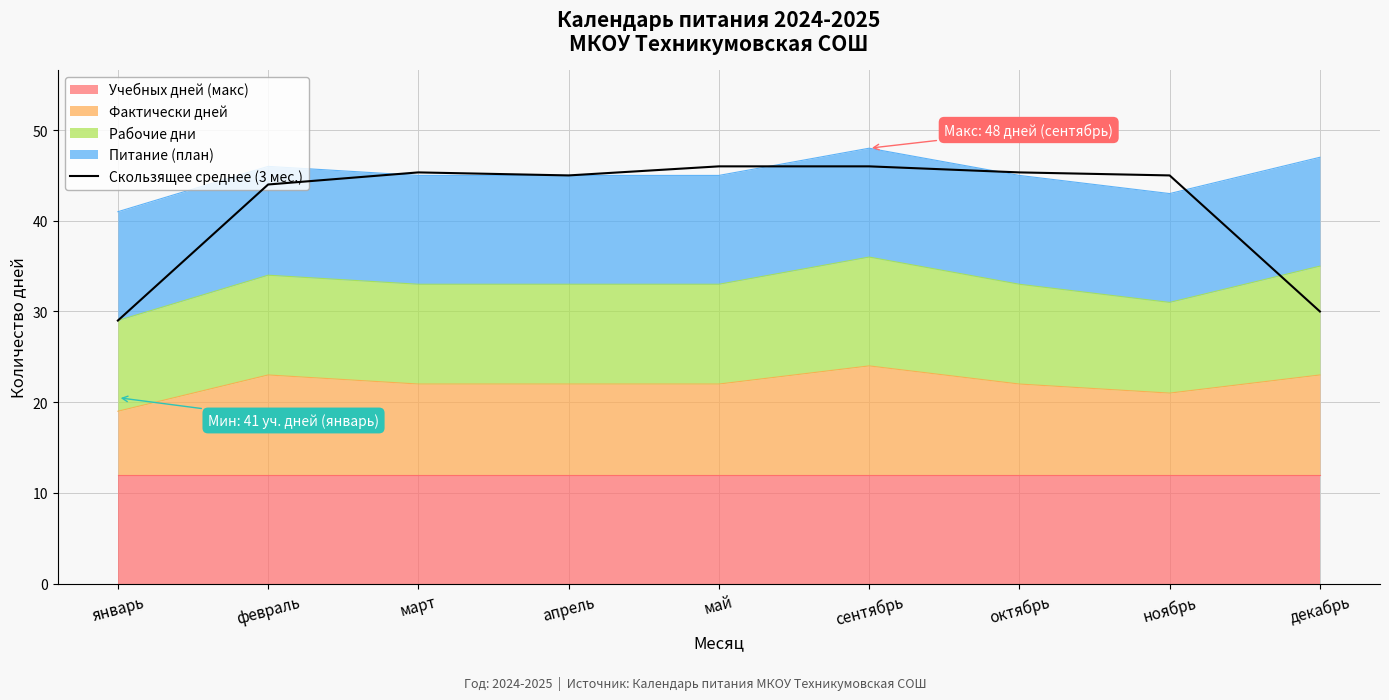

How many values exceed 45?

4